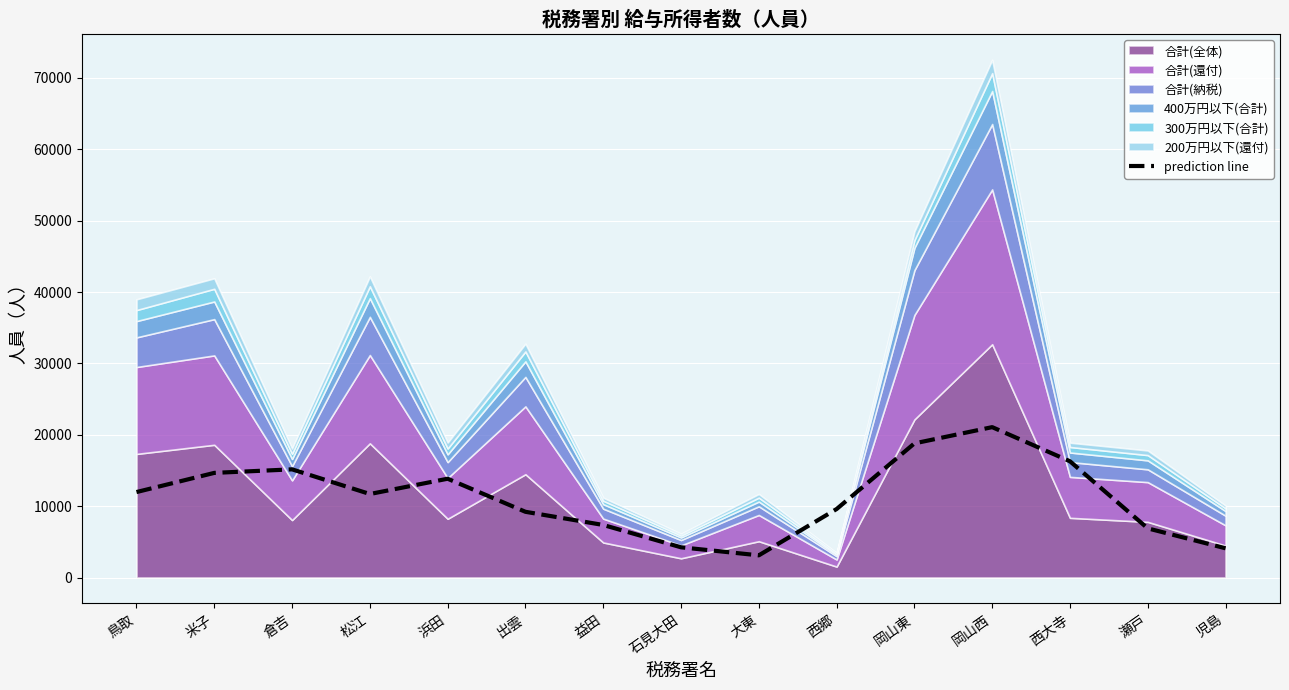

List the labels in order of value, largest first.

岡山西, 岡山東, 西大寺, 倉吉, 米子, 浜田, 鳥取, 松江, 西郷, 出雲, 益田, 瀬戸, 石見大田, 児島, 大東